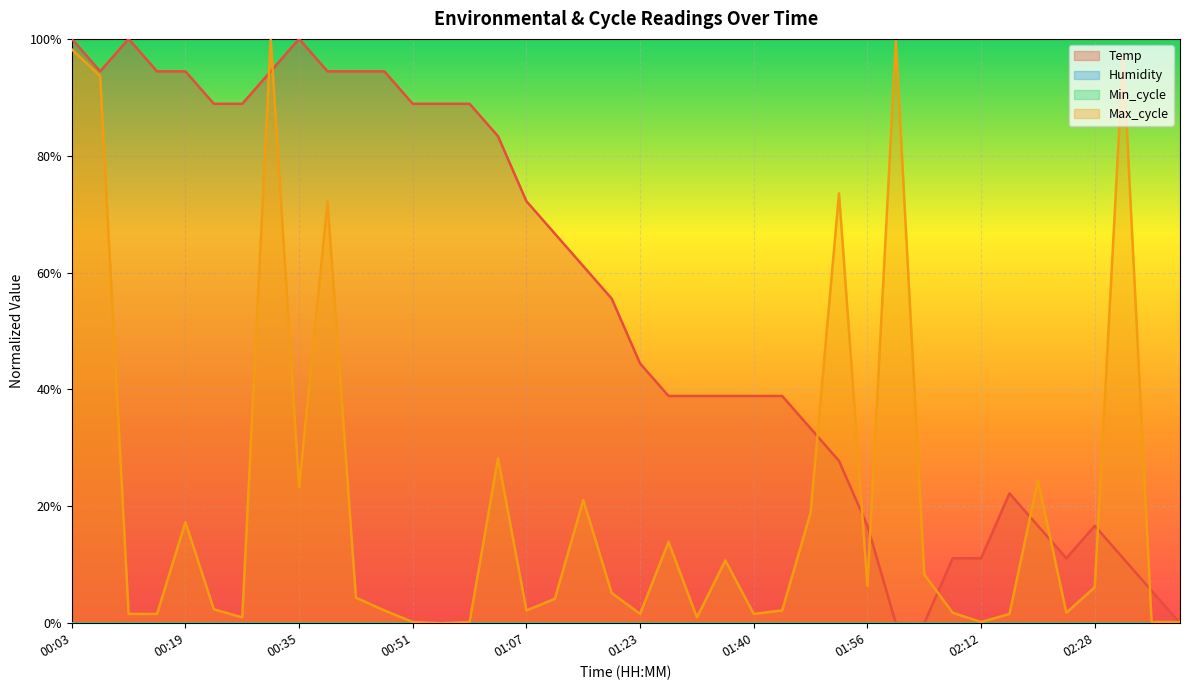

What is the sum of all Temp values?

21.7